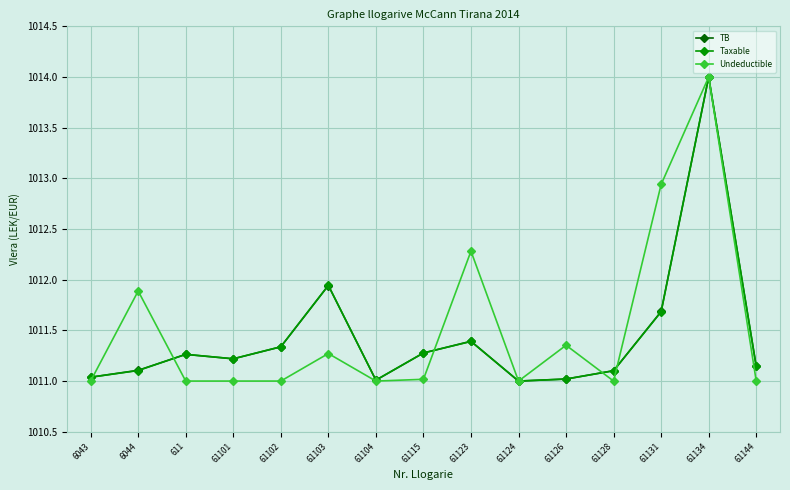

True or false: Undeductible has a value of 1011.0 at 61102.

True